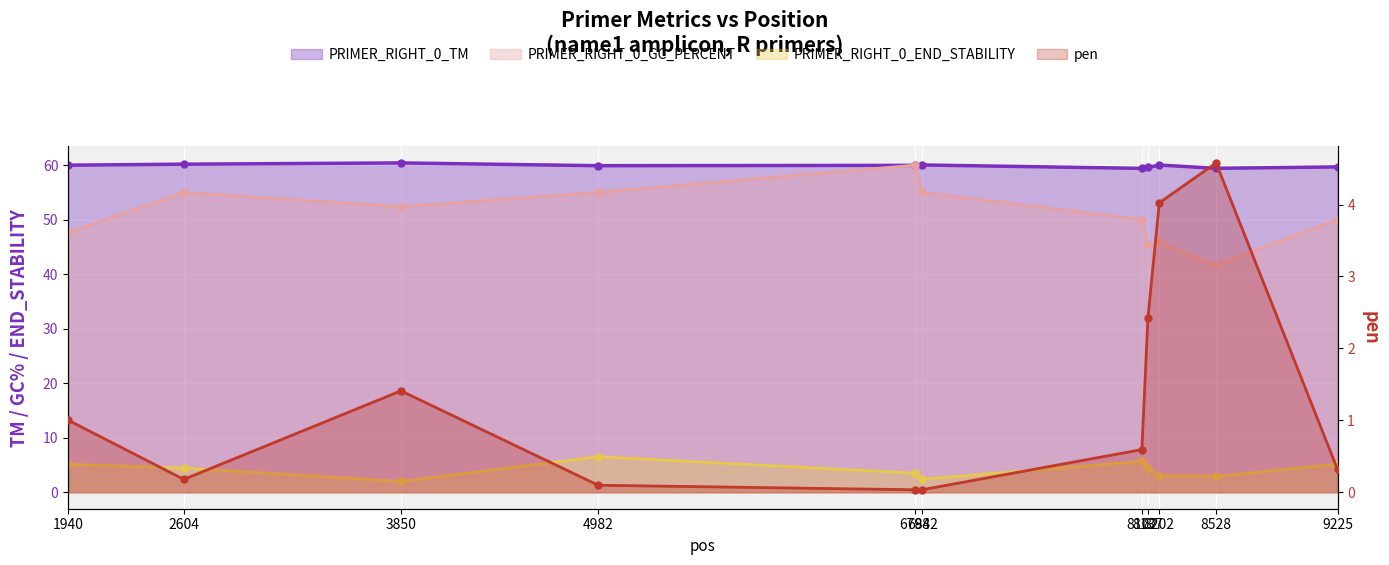

Which series changed the most between 6798 and 8137?

PRIMER_RIGHT_0_GC_PERCENT